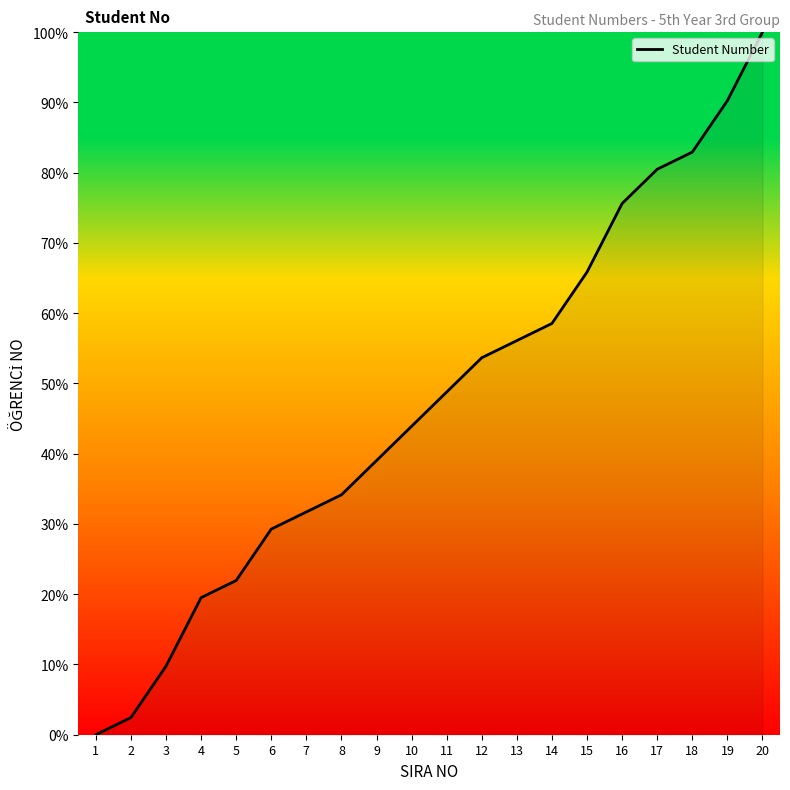

How many lines are shown in the chart?

1